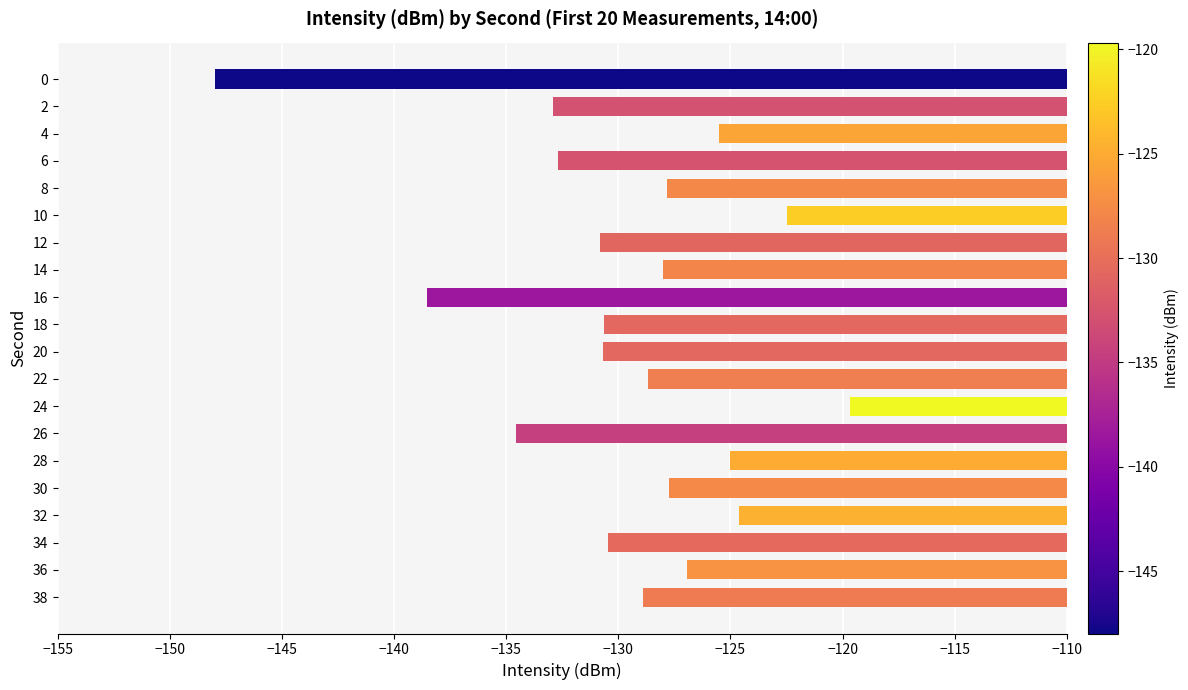

What is the difference between the second highest and second lowest values?

16.1